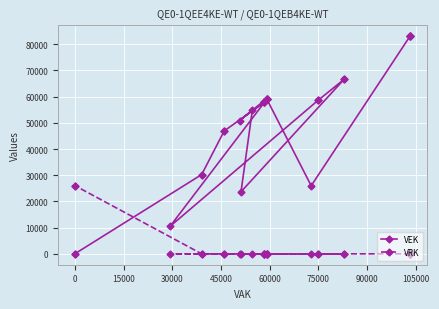

True or false: VEK has more than 0 interior local peaks.

True